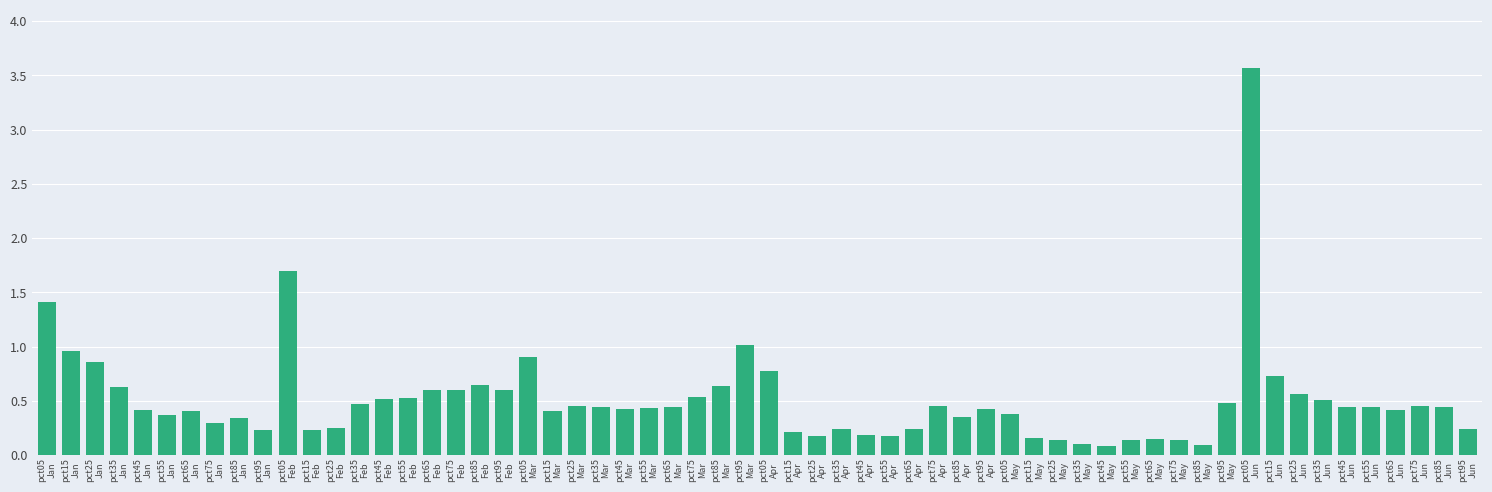

What is the greatest value displayed?

3.6